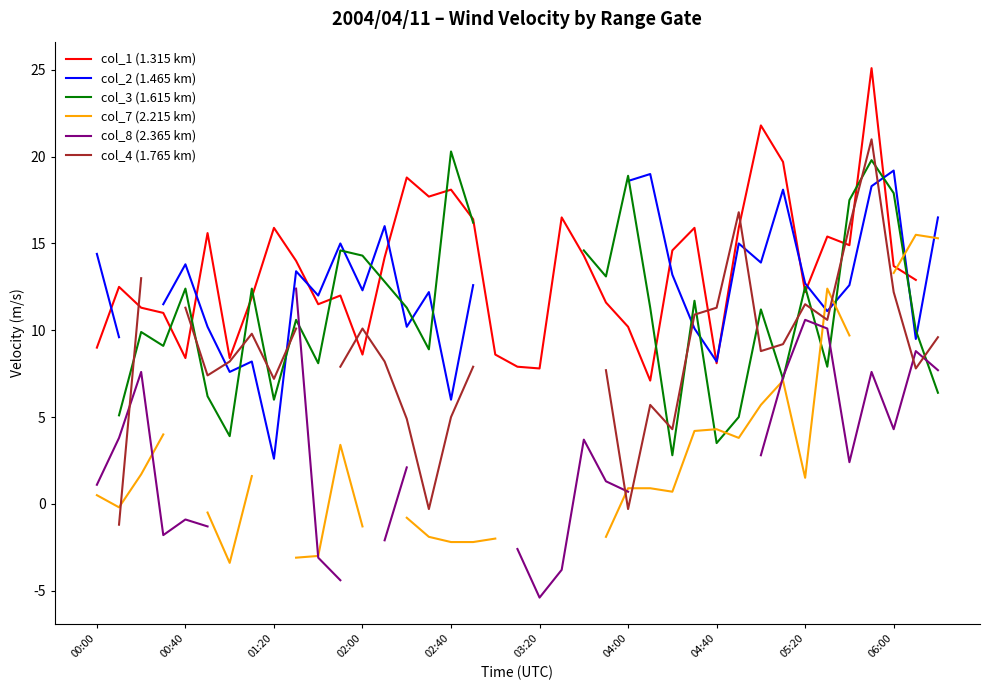

Is this an area chart (filled region under the line)?

No